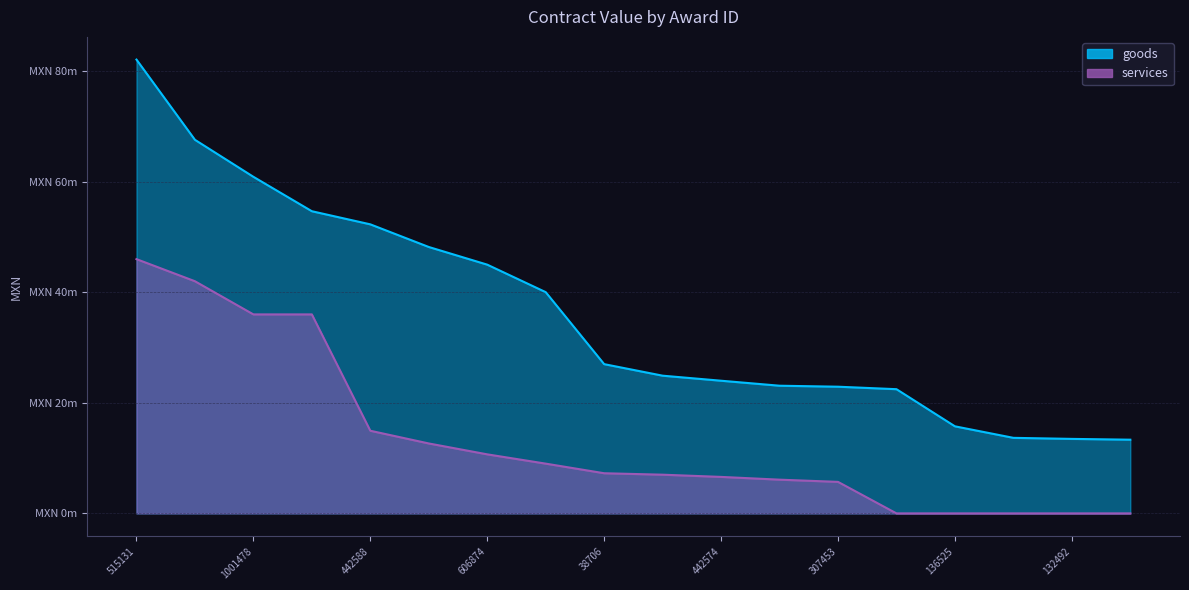

Between 38706 and 502811, which series saw the biggest shift?

goods